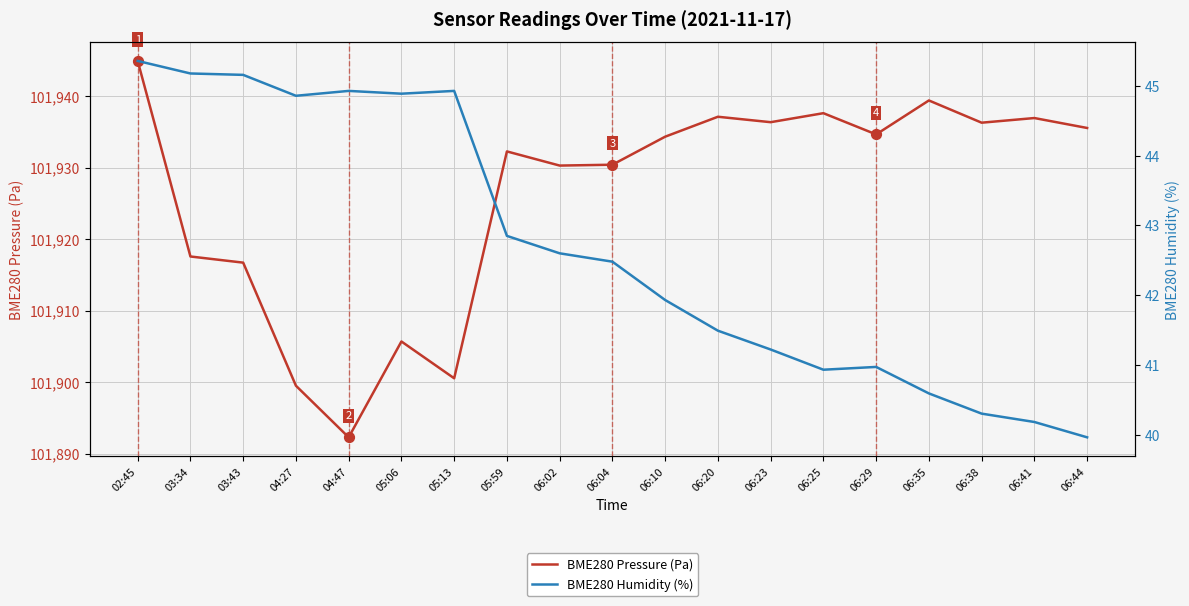

Which series reaches the minimum Y coordinate?

BME280 Humidity (%)